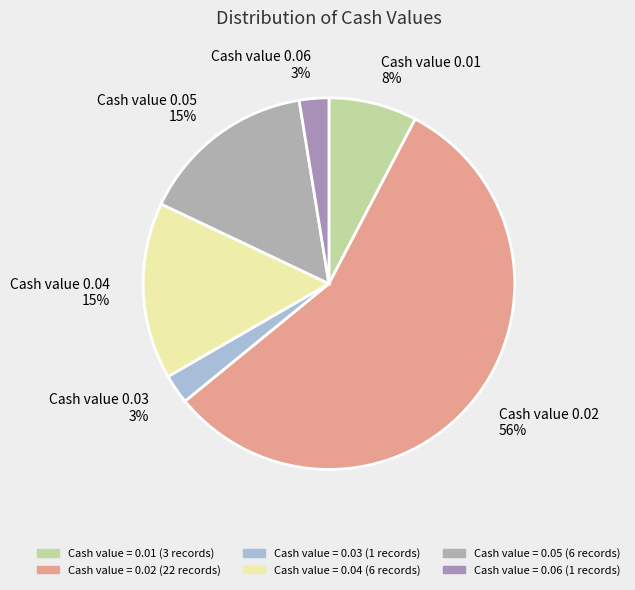

Is the sum of Cash value 0.04 15% and Cash value 0.02 56% greater than half?

Yes